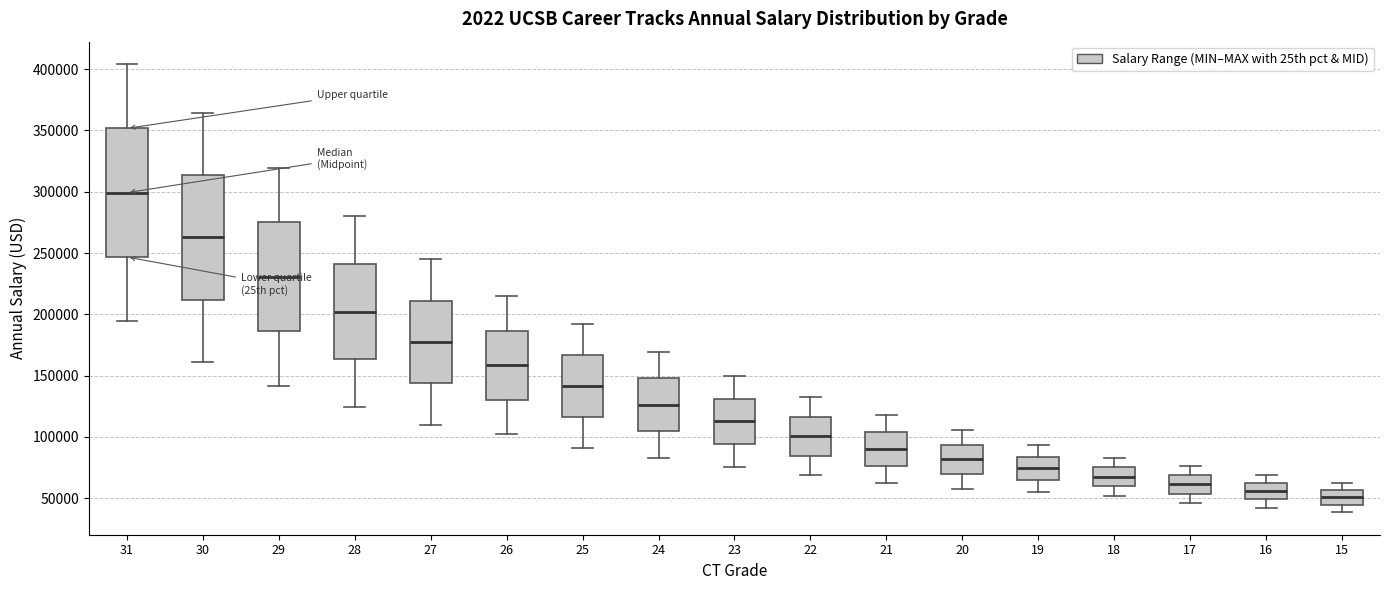

Reading left to right, transcribe this box plot: for each box, give where its median line is, the range the box spans, and where its two whiskers end, as read against the y-axis. The values are not printed on the chart, so give them approximately, as read against the axis.

31: median 300000, box 245000 to 350000, whiskers 195000 to 405000
30: median 265000, box 210000 to 315000, whiskers 160000 to 365000
29: median 230000, box 185000 to 275000, whiskers 140000 to 320000
28: median 200000, box 165000 to 240000, whiskers 125000 to 280000
27: median 175000, box 145000 to 210000, whiskers 110000 to 245000
26: median 160000, box 130000 to 185000, whiskers 100000 to 215000
25: median 140000, box 115000 to 165000, whiskers 90000 to 190000
24: median 125000, box 105000 to 150000, whiskers 85000 to 170000
23: median 115000, box 95000 to 130000, whiskers 75000 to 150000
22: median 100000, box 85000 to 115000, whiskers 70000 to 135000
21: median 90000, box 75000 to 105000, whiskers 60000 to 120000
20: median 80000, box 70000 to 95000, whiskers 60000 to 105000
19: median 75000, box 65000 to 85000, whiskers 55000 to 95000
18: median 70000, box 60000 to 75000, whiskers 50000 to 85000
17: median 60000, box 55000 to 70000, whiskers 45000 to 75000
16: median 55000, box 50000 to 60000, whiskers 40000 to 70000
15: median 50000, box 45000 to 55000, whiskers 40000 to 65000